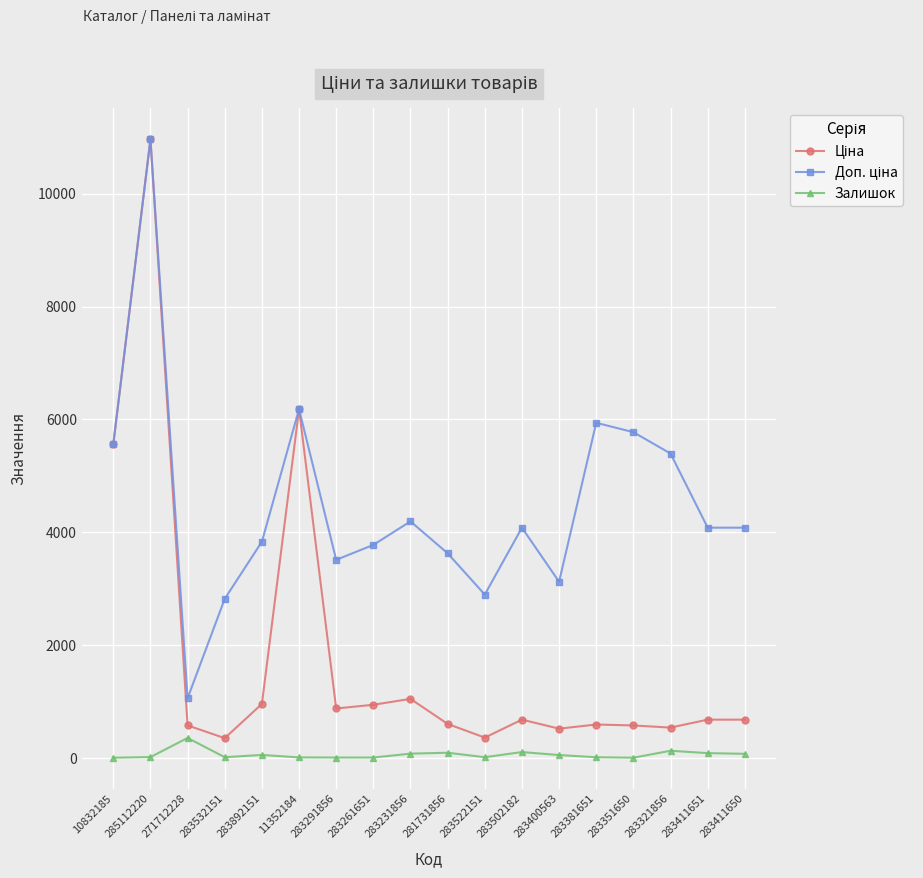

At which category is the sum across all series the highest?

285112220